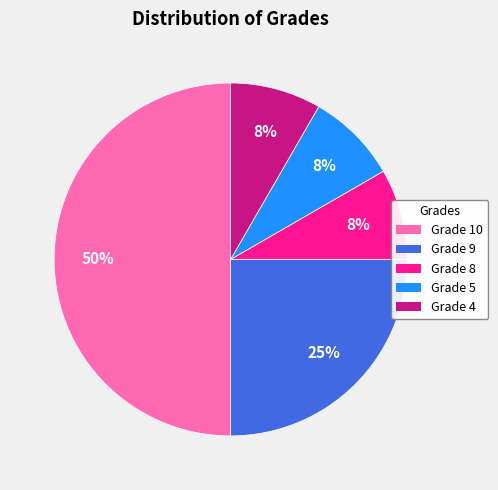

To the nearest percent, what is the average slice percentage?

20%